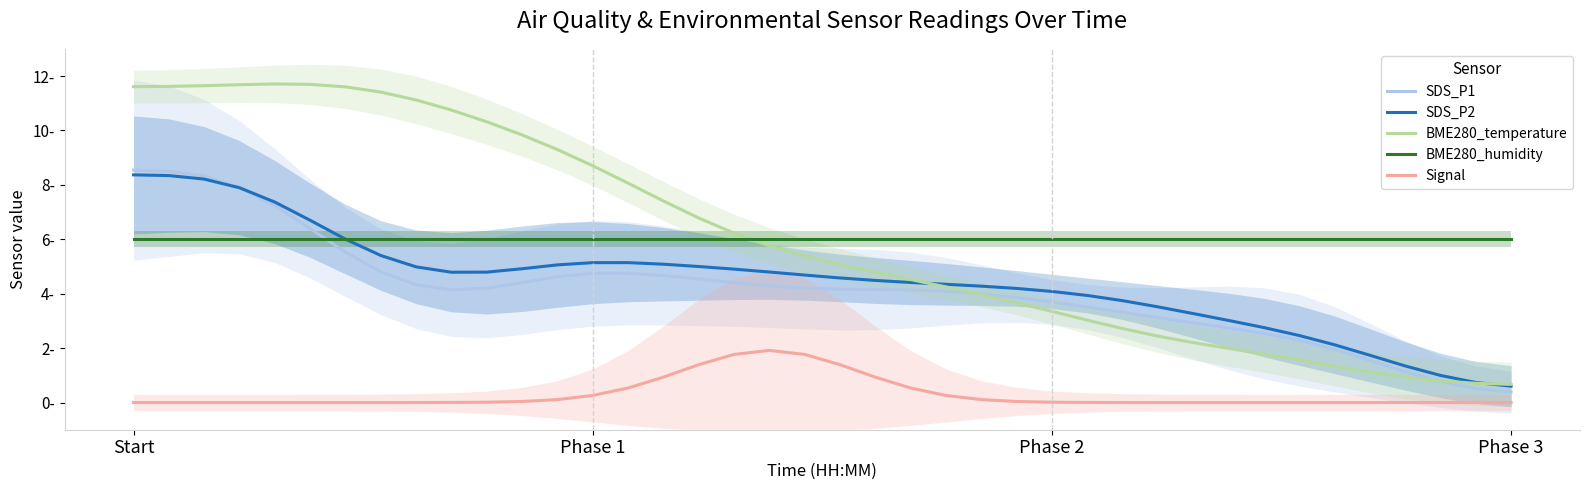

What is the value of the SDS_P1 point at the 23rd from the left?

4.1